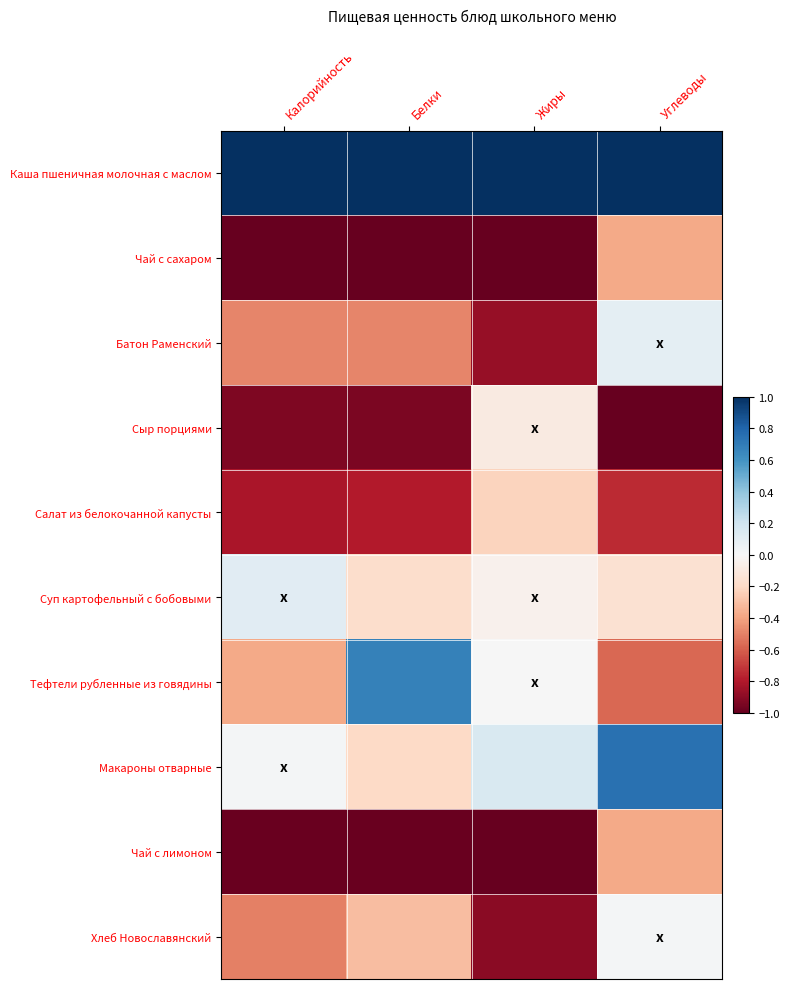

Reading left to right, transcribe all the data shown in this chart.

Каша пшеничная молочная с маслом: Калорийность=1.0	Белки=1.0	Жиры=1.0	Углеводы=1.0
Чай с сахаром: Калорийность=-1.0	Белки=-1.0	Жиры=-1.0	Углеводы=-0.4
Батон Раменский: Калорийность=-0.5	Белки=-0.5	Жиры=-0.9	Углеводы=0.1
Сыр порциями: Калорийность=-0.9	Белки=-0.9	Жиры=-0.1	Углеводы=-1.0
Салат из белокочанной капусты: Калорийность=-0.8	Белки=-0.8	Жиры=-0.2	Углеводы=-0.7
Суп картофельный с бобовыми: Калорийность=0.1	Белки=-0.2	Жиры=-0.0	Углеводы=-0.2
Тефтели рубленные из говядины: Калорийность=-0.4	Белки=0.7	Жиры=0.0	Углеводы=-0.6
Макароны отварные: Калорийность=0.0	Белки=-0.2	Жиры=0.2	Углеводы=0.7
Чай с лимоном: Калорийность=-1.0	Белки=-1.0	Жиры=-1.0	Углеводы=-0.4
Хлеб Новославянский: Калорийность=-0.5	Белки=-0.3	Жиры=-0.9	Углеводы=0.0